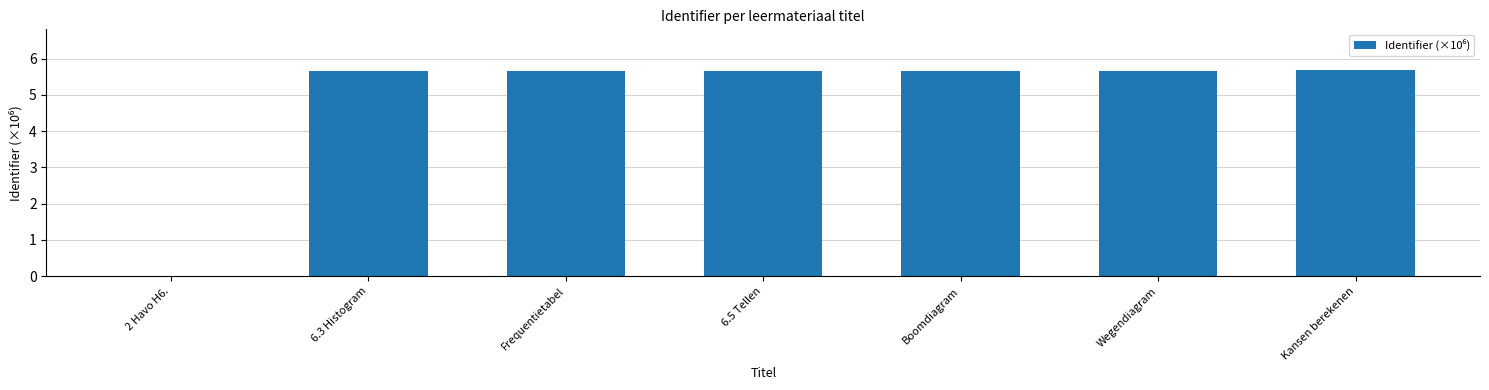

What is the sum of all values?

34.0